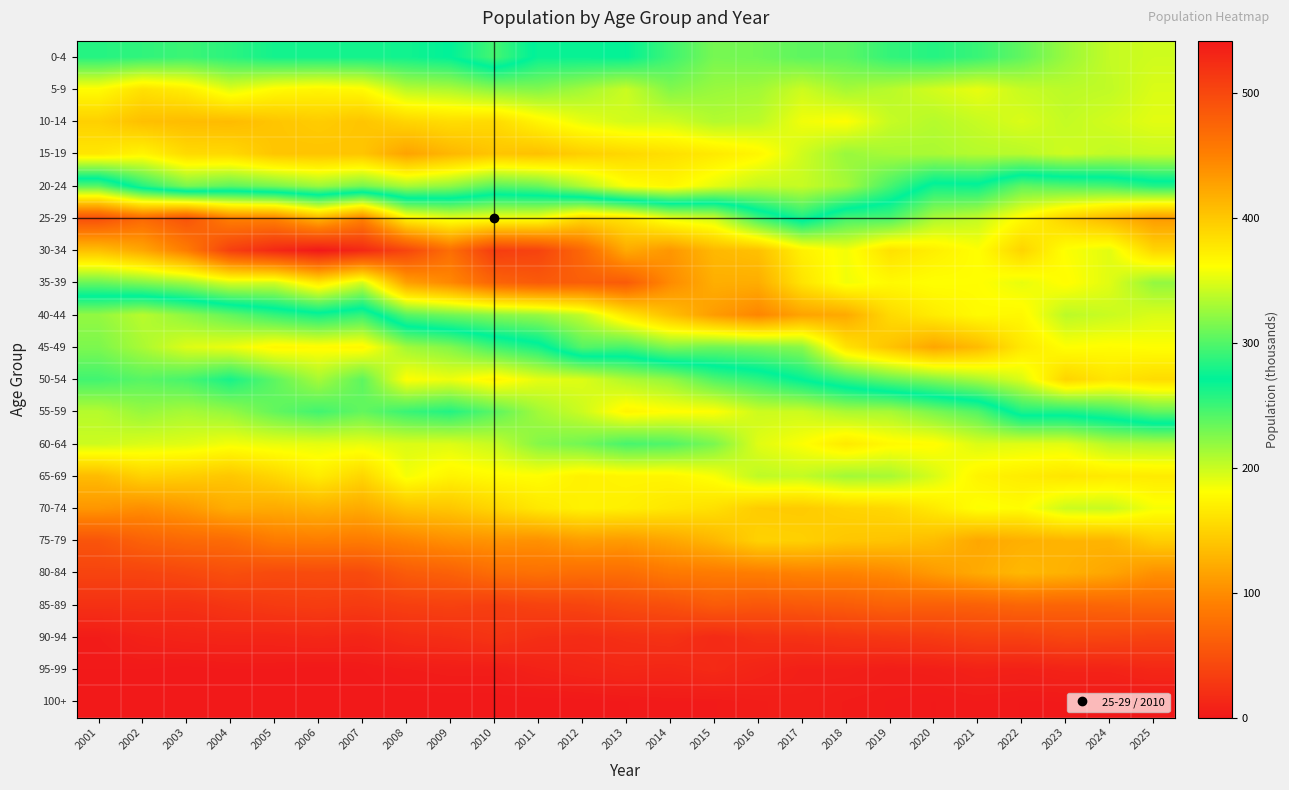

Which category has the highest value across all series?

2006